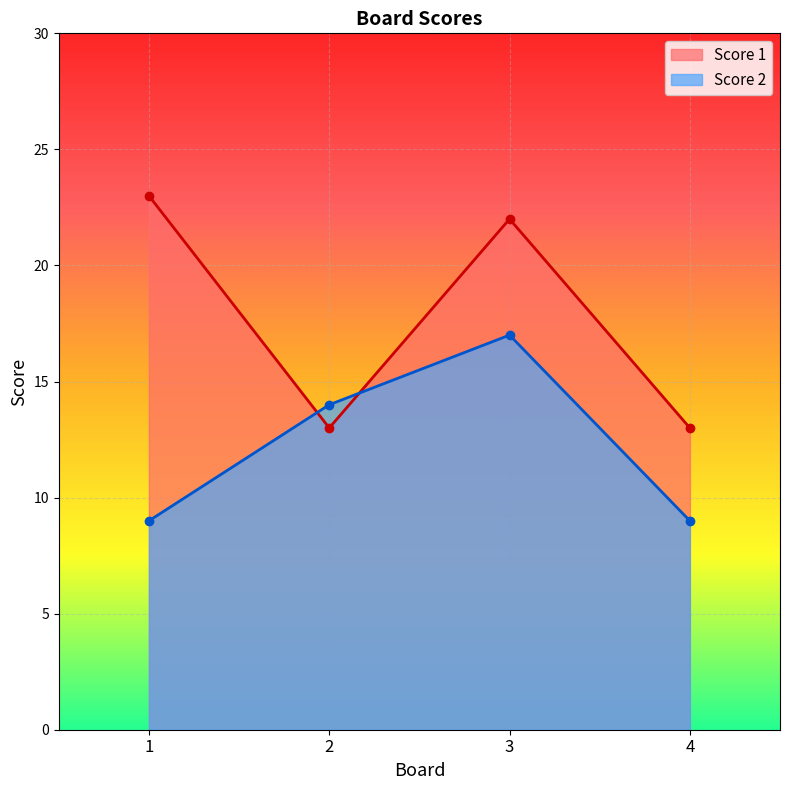

How many distinct data groups are displayed?

2